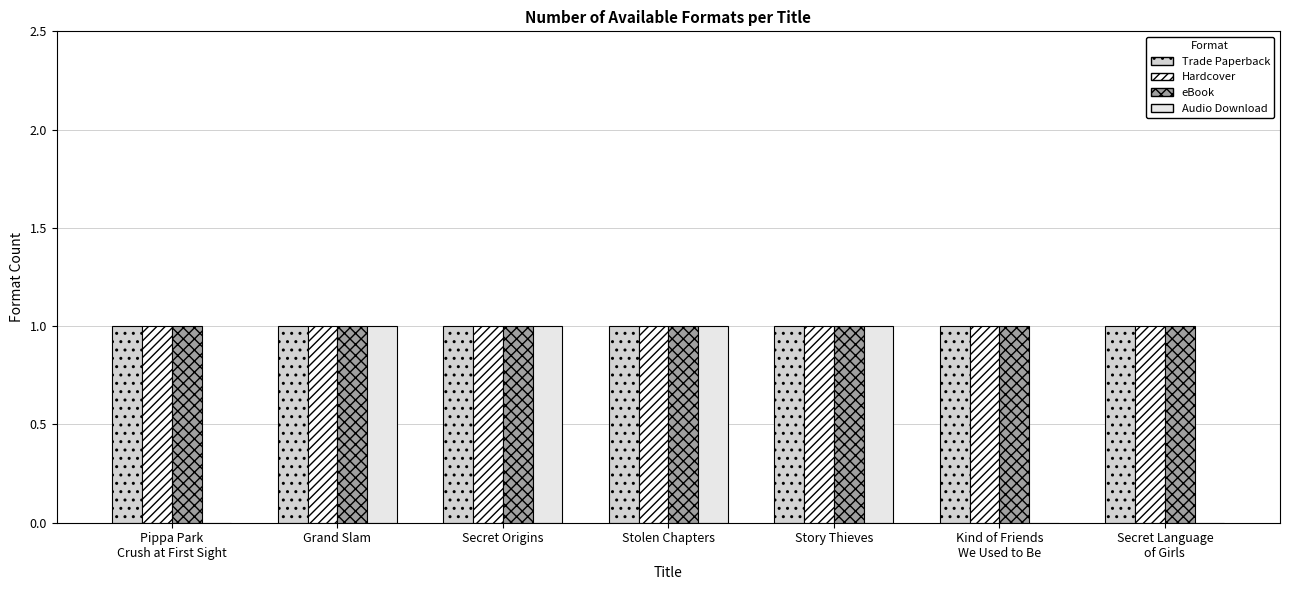

Reading left to right, list all the values displayed in this chart.

Trade Paperback: Pippa Park
Crush at First Sight=1	Grand Slam=1	Secret Origins=1	Stolen Chapters=1	Story Thieves=1	Kind of Friends
We Used to Be=1	Secret Language
of Girls=1
Hardcover: Pippa Park
Crush at First Sight=1	Grand Slam=1	Secret Origins=1	Stolen Chapters=1	Story Thieves=1	Kind of Friends
We Used to Be=1	Secret Language
of Girls=1
eBook: Pippa Park
Crush at First Sight=1	Grand Slam=1	Secret Origins=1	Stolen Chapters=1	Story Thieves=1	Kind of Friends
We Used to Be=1	Secret Language
of Girls=1
Audio Download: Pippa Park
Crush at First Sight=0	Grand Slam=1	Secret Origins=1	Stolen Chapters=1	Story Thieves=1	Kind of Friends
We Used to Be=0	Secret Language
of Girls=0